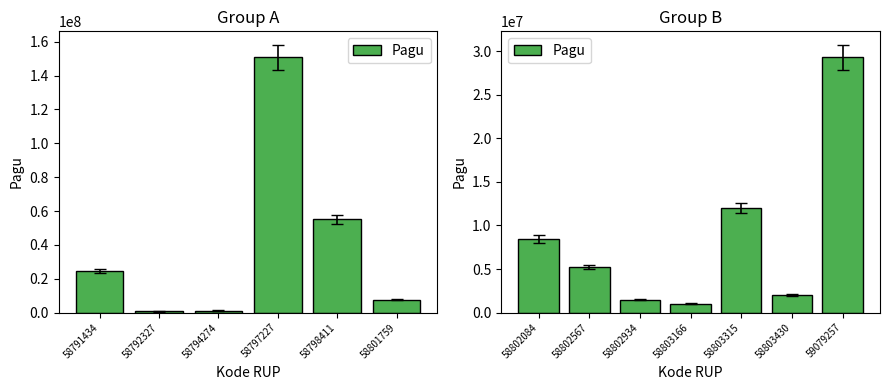

Count the number of values greater than 5244000.

3